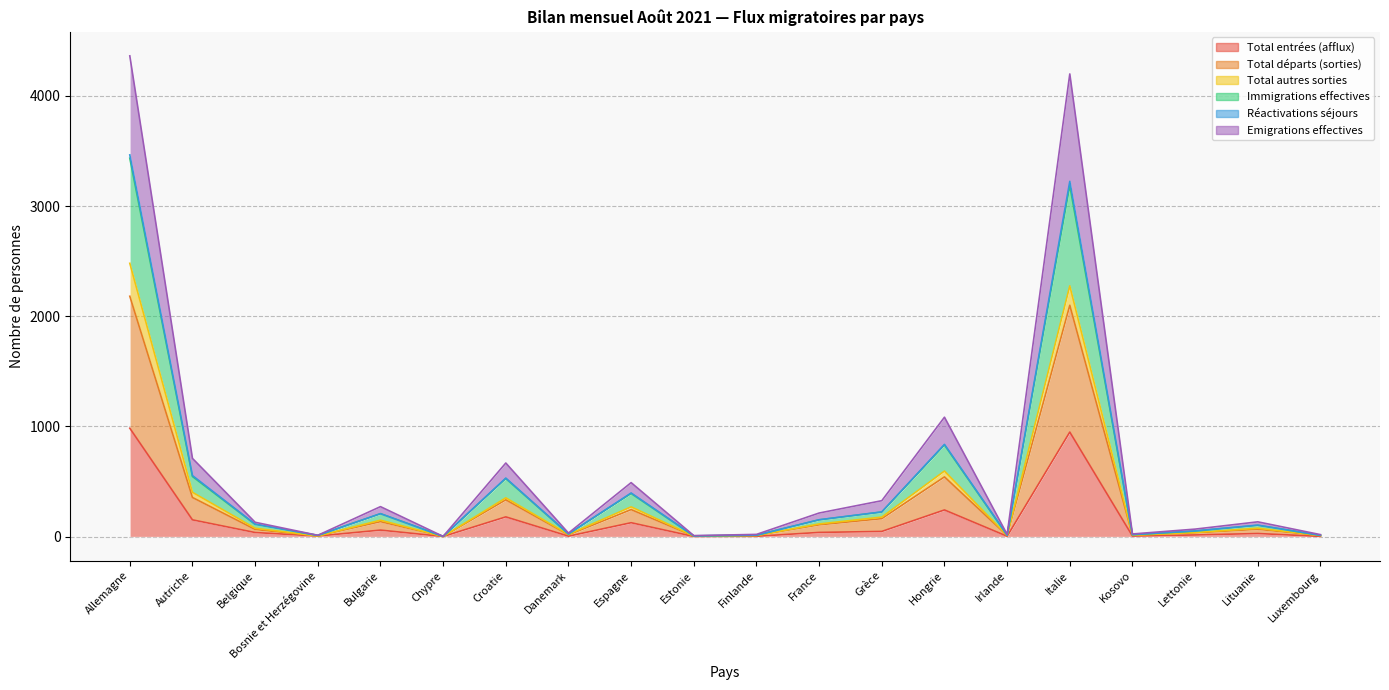

Which category has the lowest value across all series?

Chypre